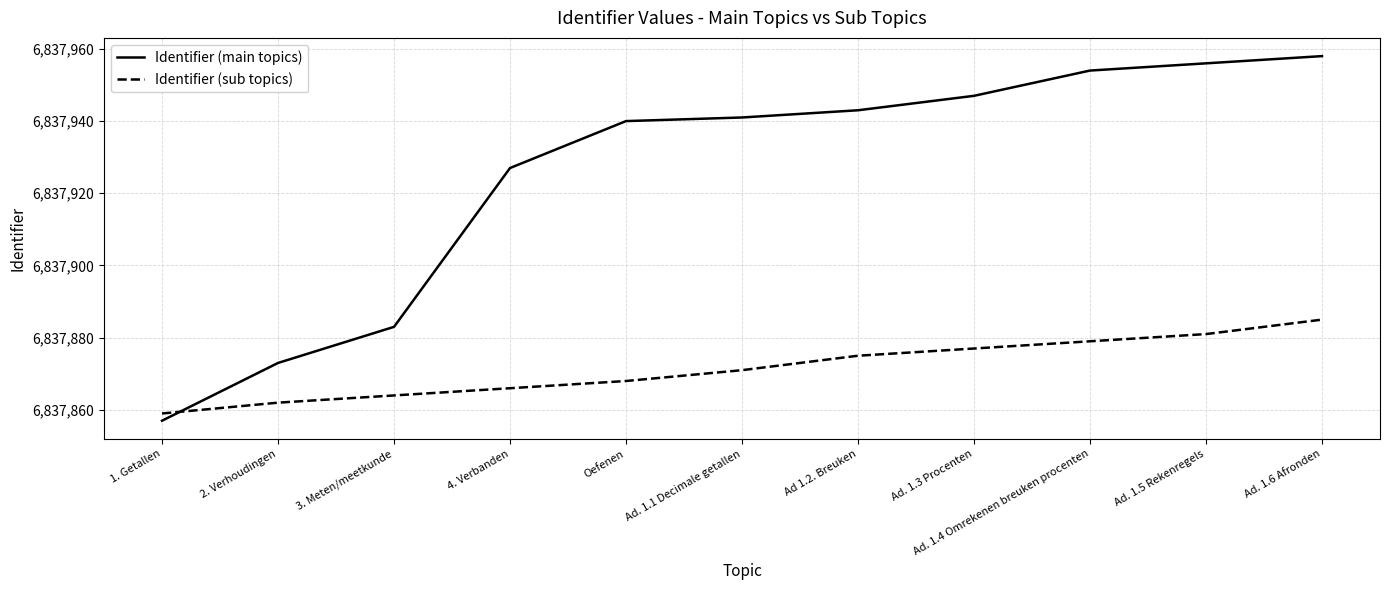

What is the difference between the Identifier (main topics) values at Ad 1.2. Breuken and 4. Verbanden?

16